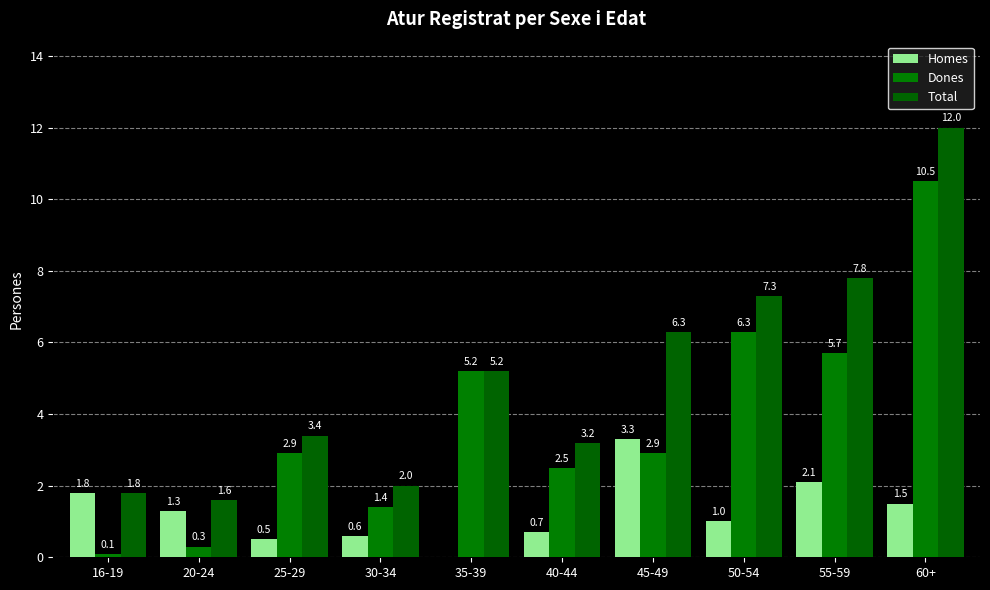

Count the number of categories in the chart.

10